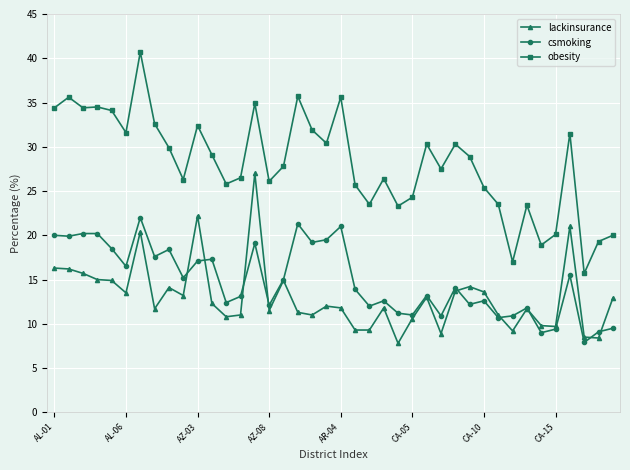

How many categories are shown in the chart?

40